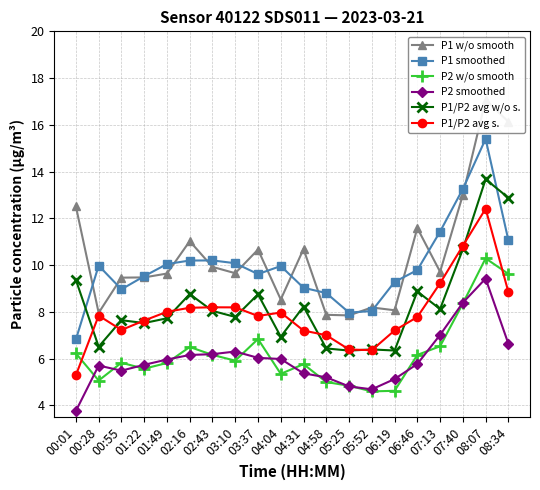

Between which two adjacent categories do P2 smoothed and P2 w/o smooth first intersect?

00:01 and 00:28